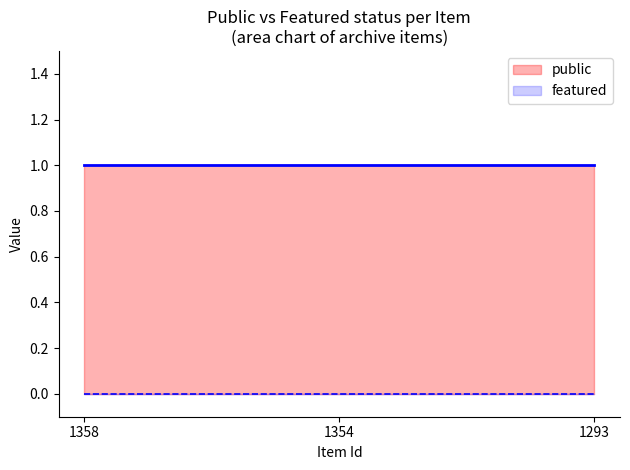

How many lines are shown in the chart?

2